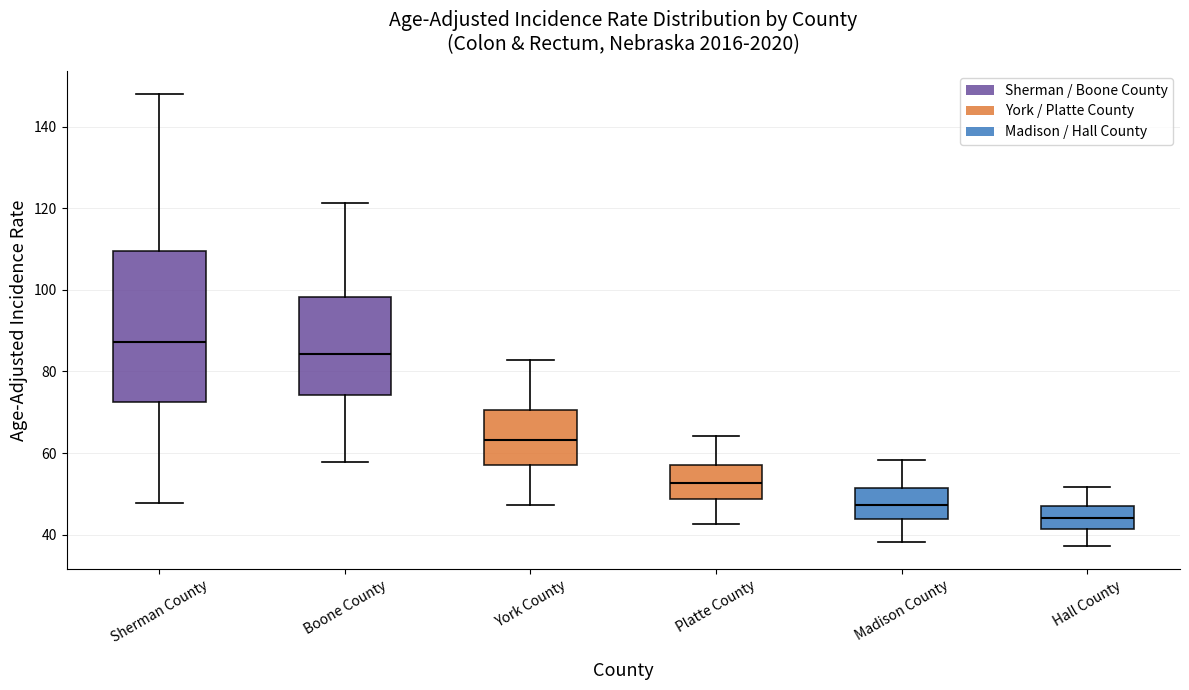

Reading left to right, read every box against the y-axis: the position of its median line, the range the box covers, and the ends of its whiskers. The values are not printed on the chart, so give them approximately, as read against the axis.

Sherman County: median 88, box 72 to 110, whiskers 48 to 148
Boone County: median 84, box 74 to 98, whiskers 58 to 122
York County: median 64, box 58 to 70, whiskers 48 to 82
Platte County: median 52, box 48 to 56, whiskers 42 to 64
Madison County: median 48, box 44 to 52, whiskers 38 to 58
Hall County: median 44, box 42 to 46, whiskers 38 to 52